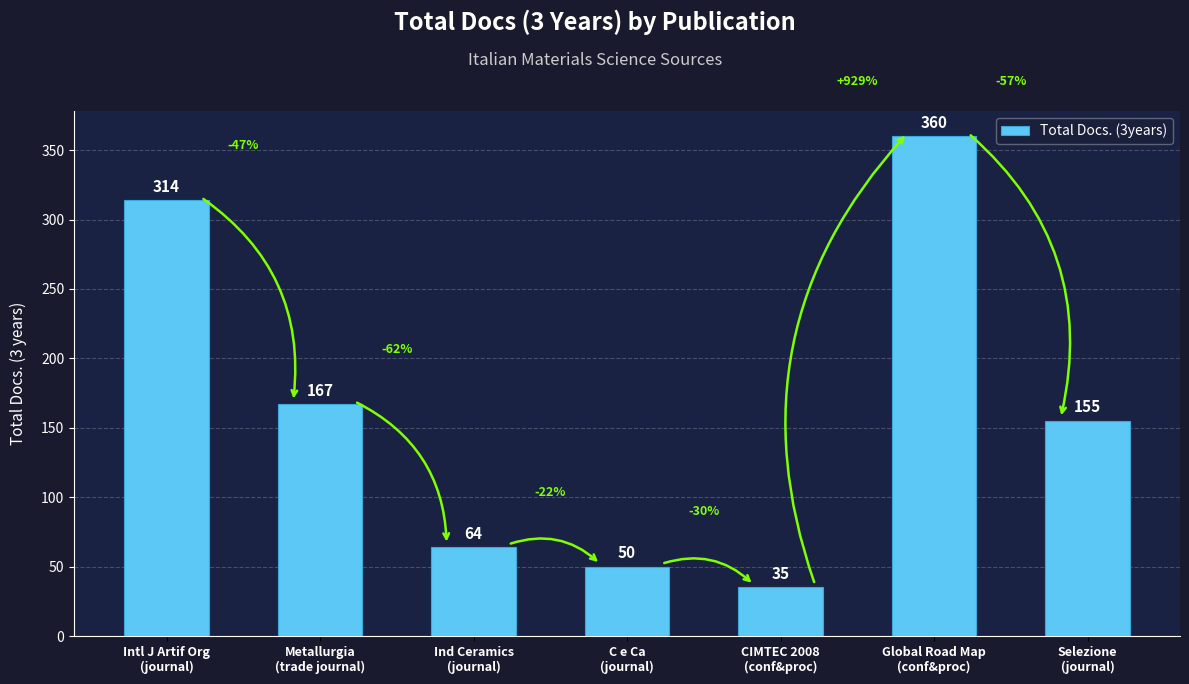

What is the difference between the values at CIMTEC 2008
(conf&proc) and Selezione
(journal)?

120